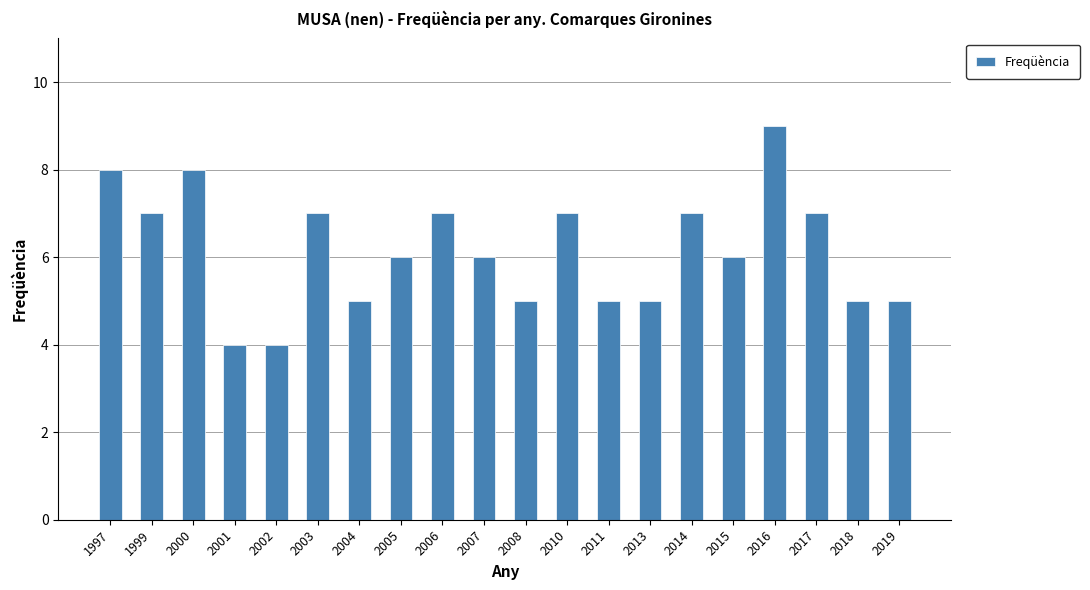

What is the greatest value displayed?

9